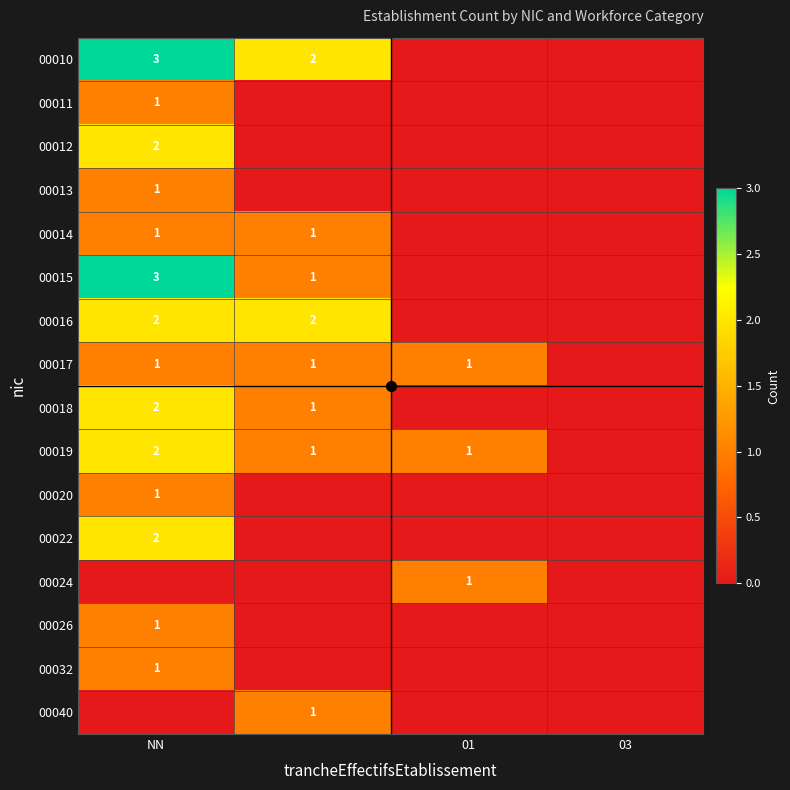

What is the maximum value for 00019?

2